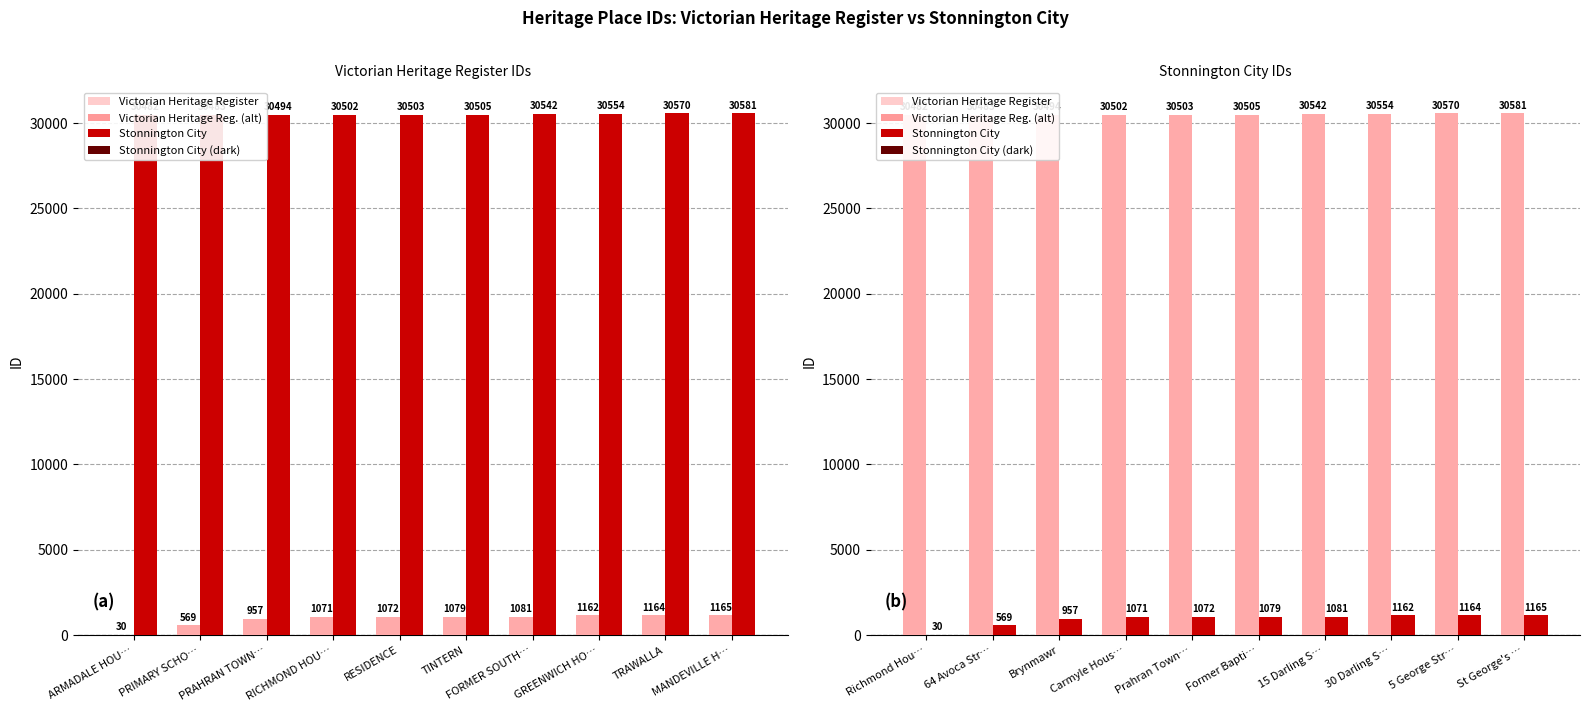

How many bars are there in each group?

2